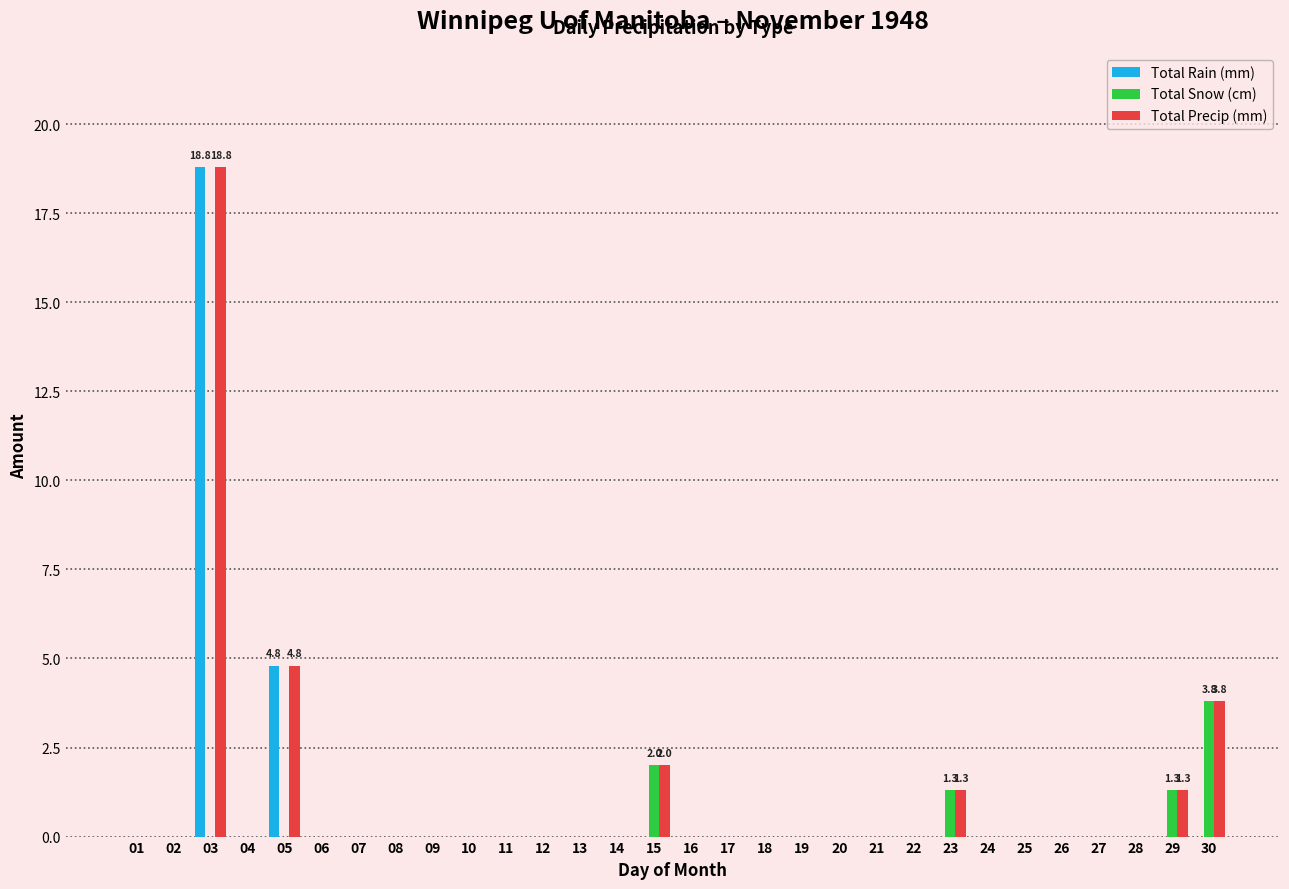

What is the sum of all Total Snow (cm) values?

8.4